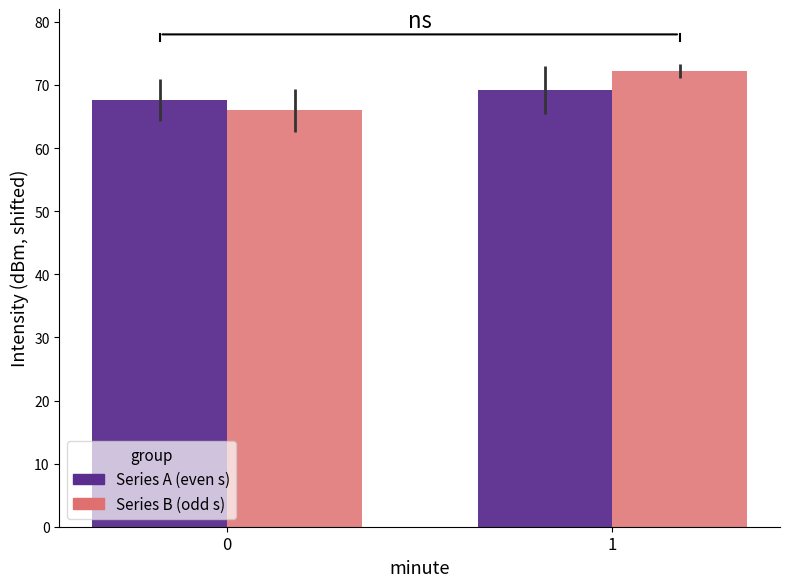

What is the minimum value shown in the chart?

66.0